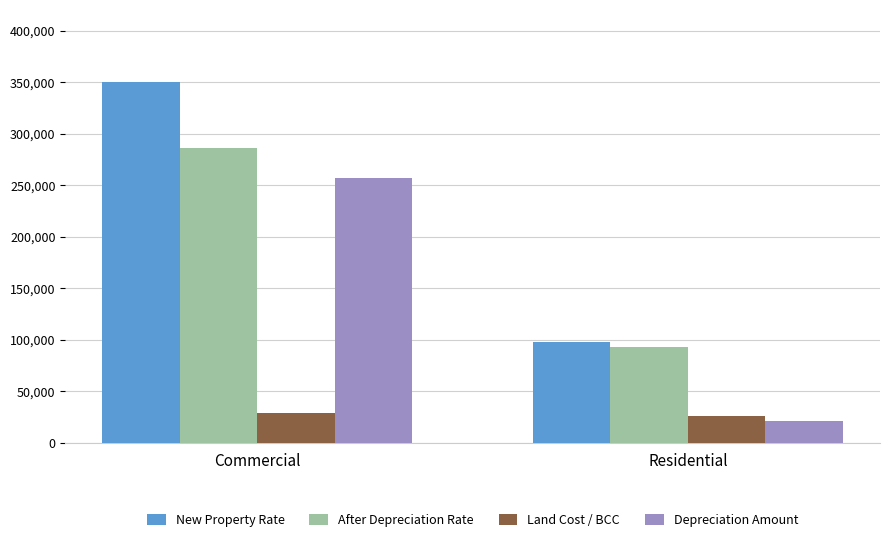

Are the bars horizontal?

No